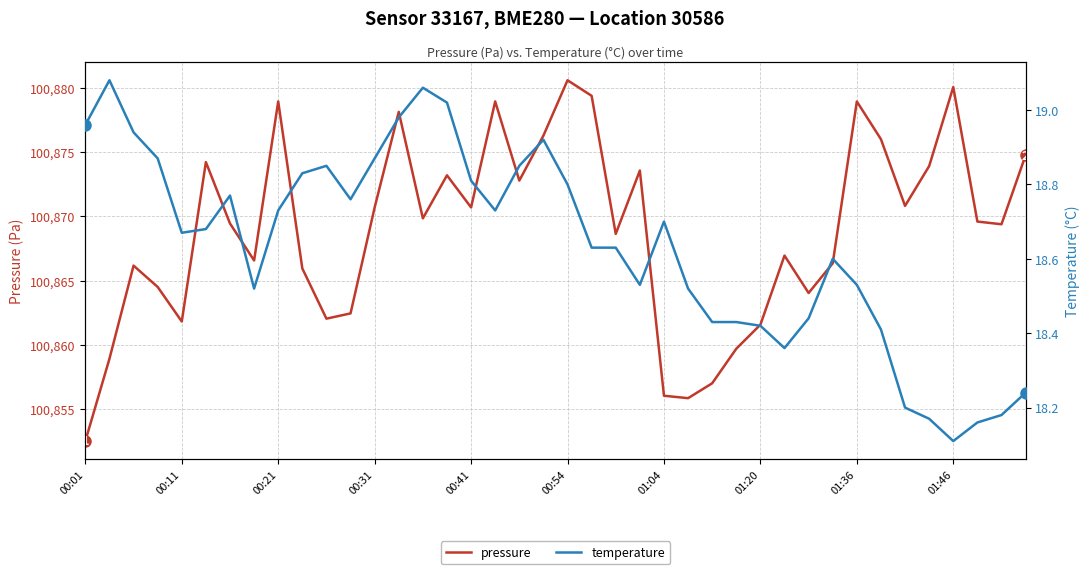

Which series has the widest spread of values?

pressure